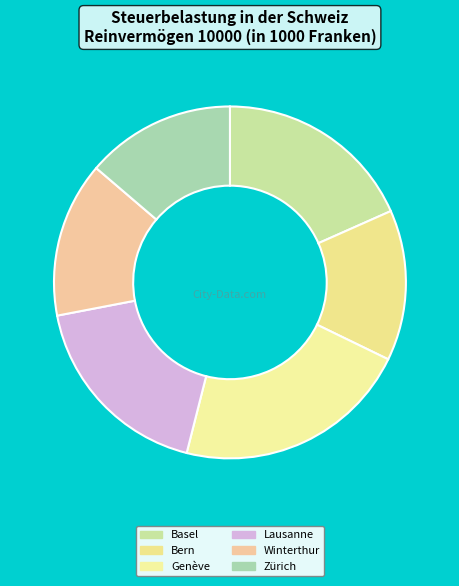

Does any single category account for the majority?

No